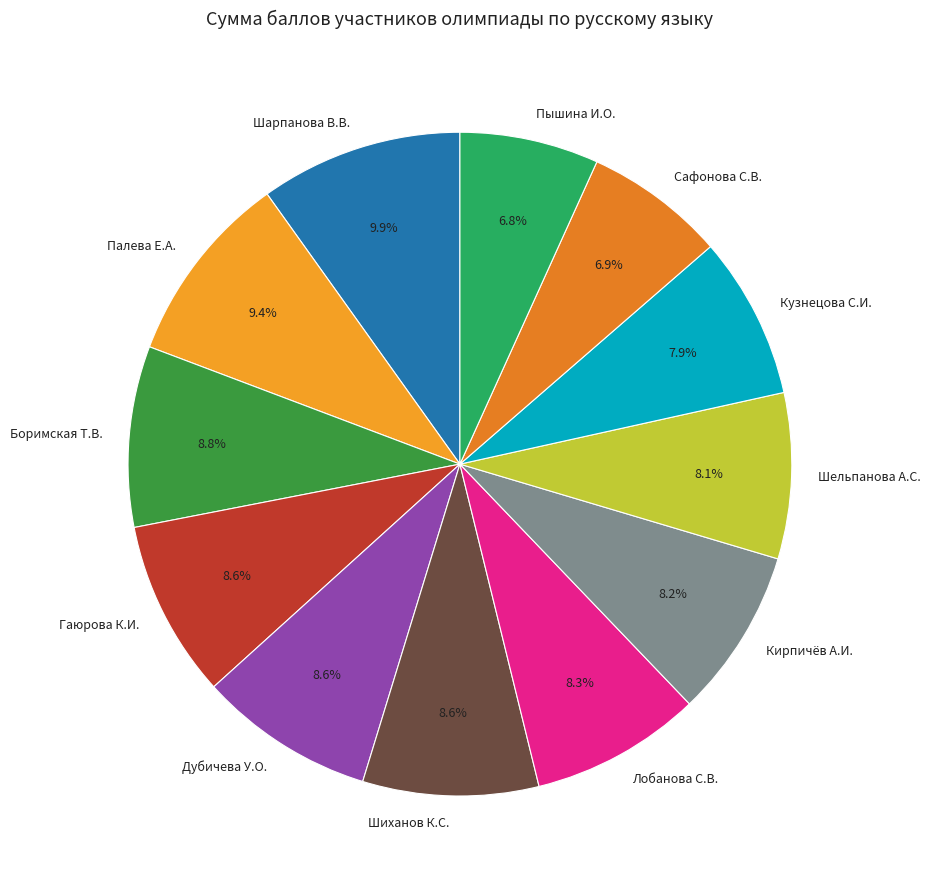

The Палева Е.А. slice represents 15% of the pie. True or false?

False